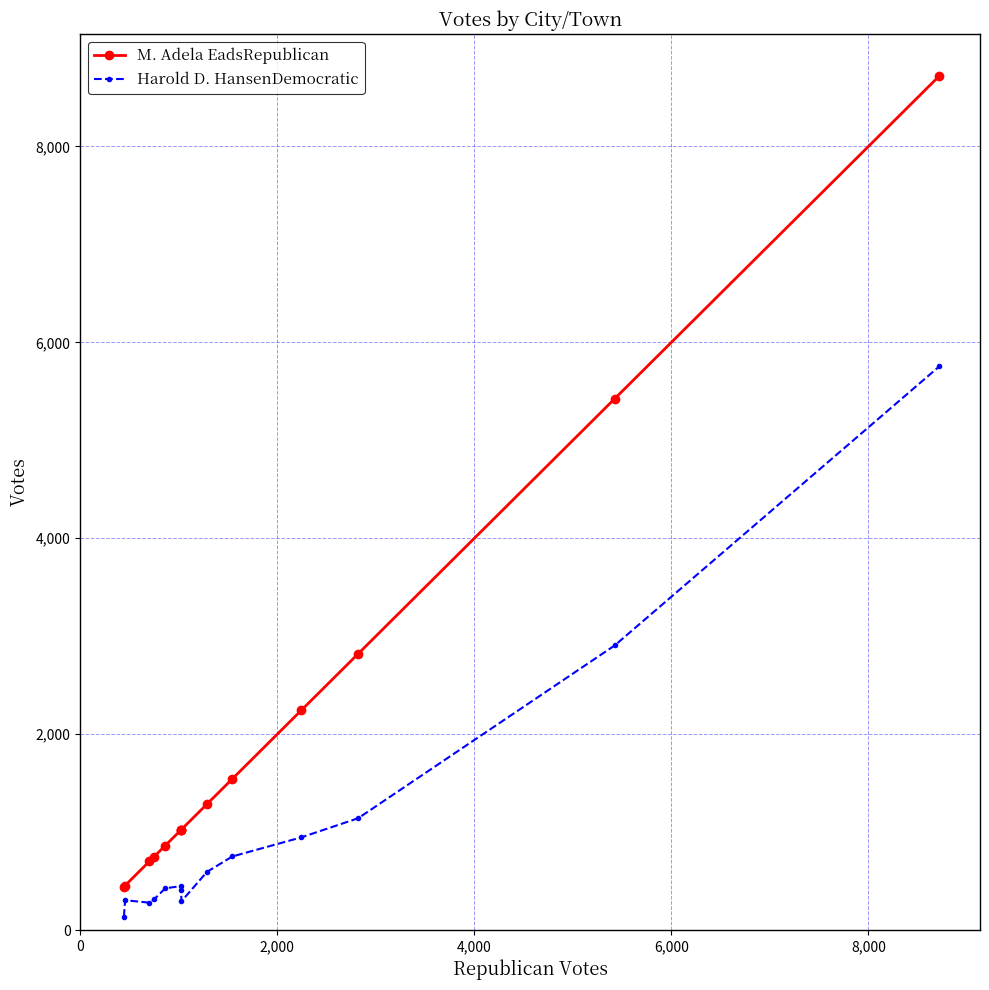

What are all the series names shown in the legend?

M. Adela EadsRepublican, Harold D. HansenDemocratic